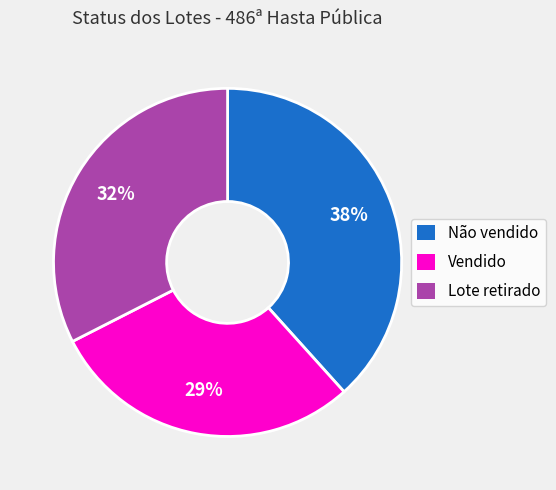

How many segments does this pie chart have?

3